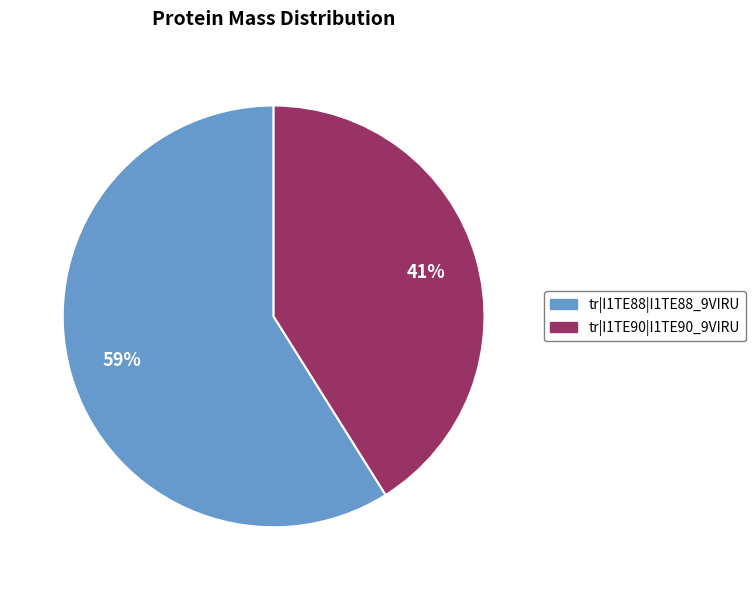

To the nearest percent, what portion does tr|I1TE88|I1TE88_9VIRU represent?

59%